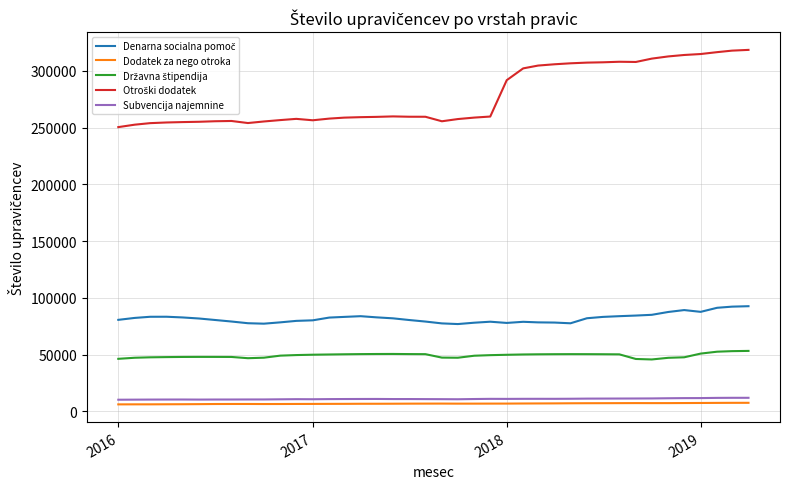

What is the maximum value for Dodatek za nego otroka?

7569